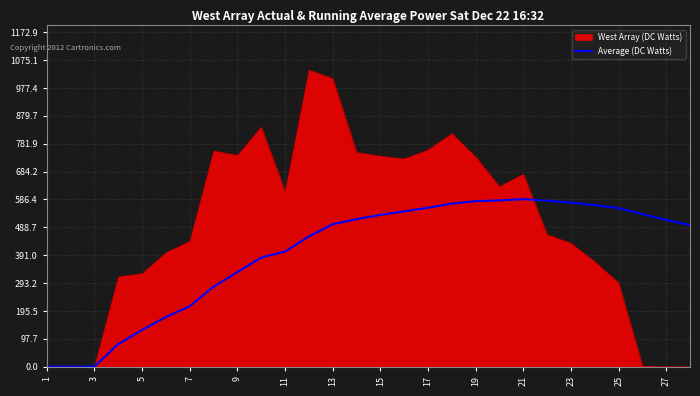

Which series has the largest range (max minus min)?

West Array (DC Watts)